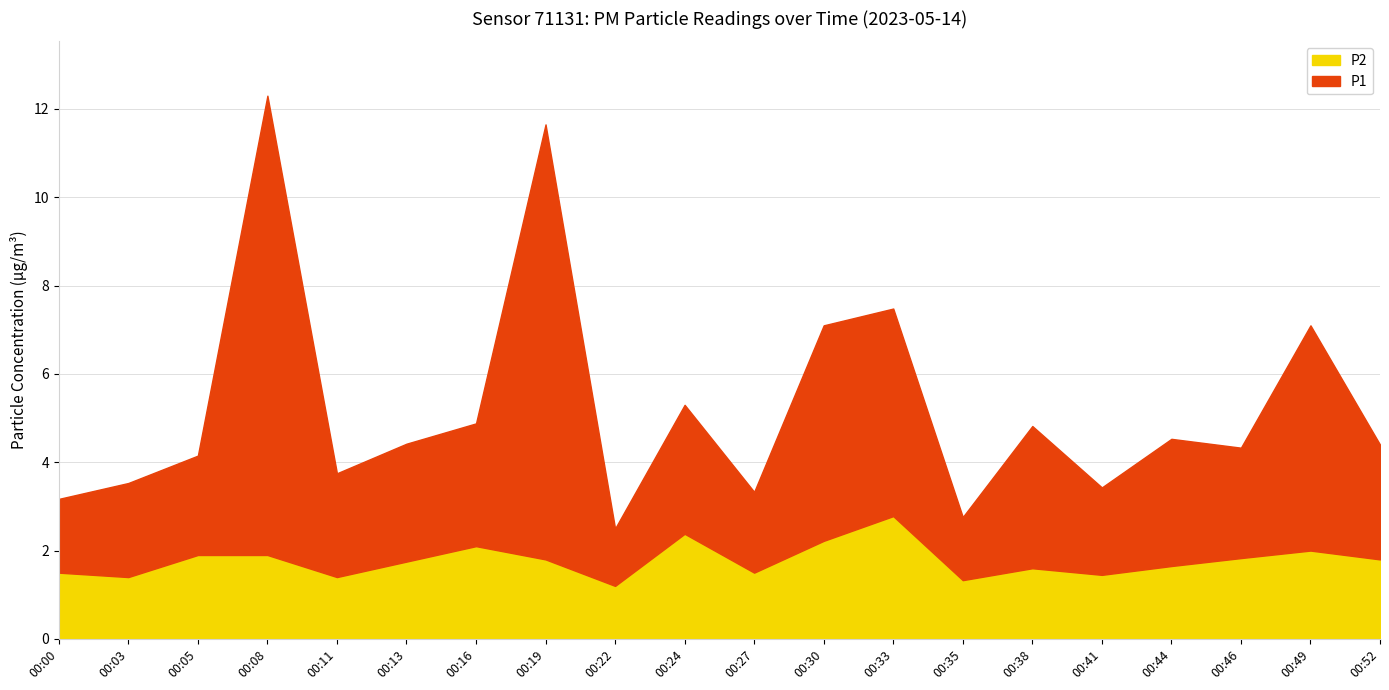

Reading left to right, extract all data points from this chart.

P1: 1.7	2.1	2.2	10.4	2.4	2.7	2.8	9.8	1.3	2.9	1.8	4.9	4.7	1.4	3.2	2.0	2.9	2.5	5.1	2.6
P2: 1.5	1.4	1.9	1.9	1.4	1.8	2.1	1.8	1.2	2.4	1.5	2.2	2.8	1.3	1.6	1.4	1.6	1.8	2.0	1.8